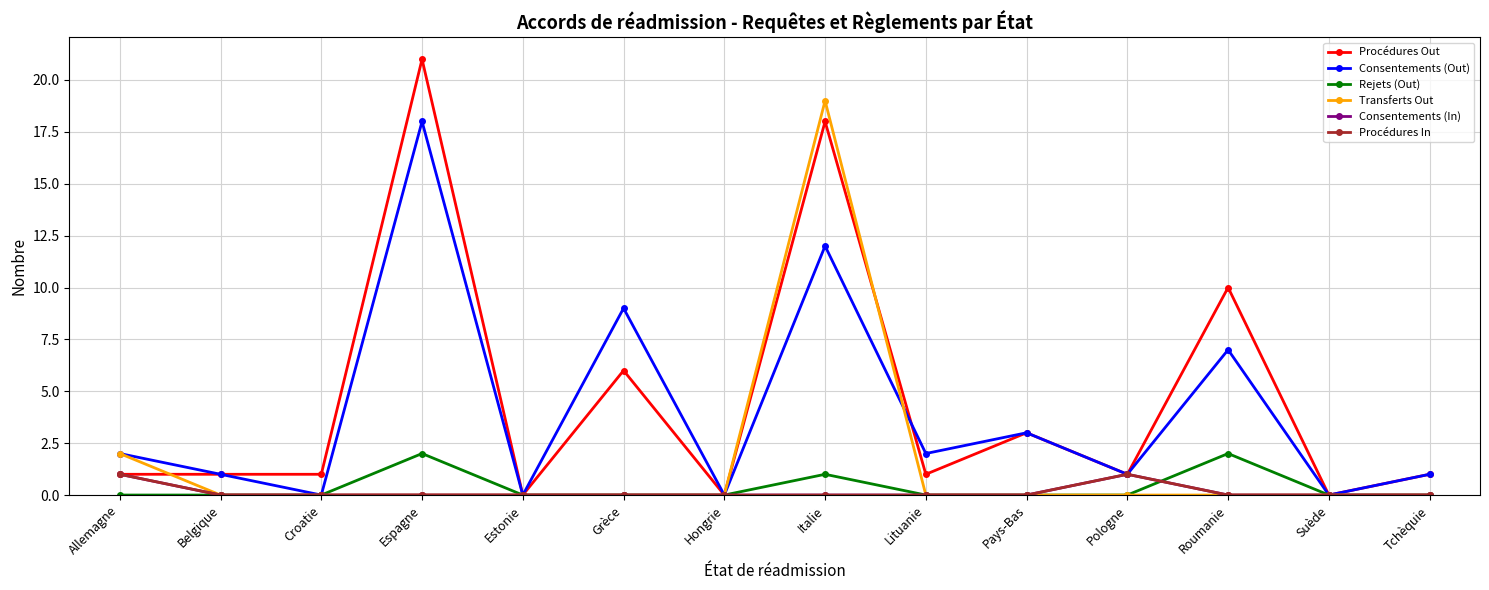

Does the chart have visible grid lines?

Yes